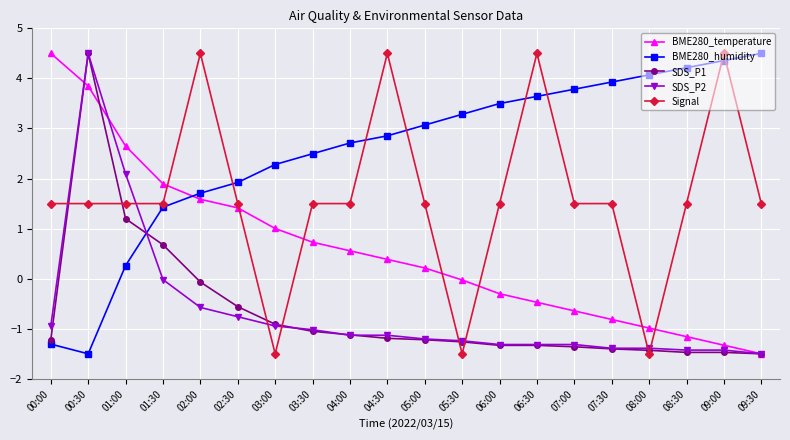

What is the label of the 16th point from the left?

07:30